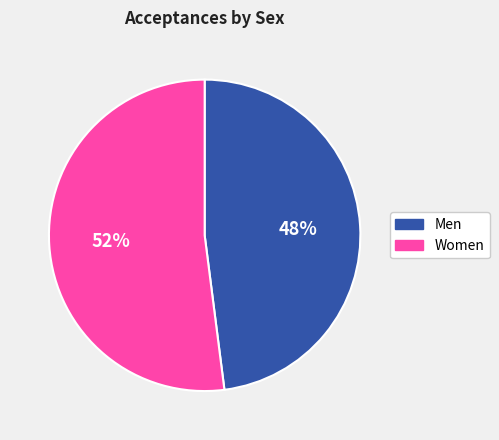

Does Women account for over 50% of the chart?

Yes